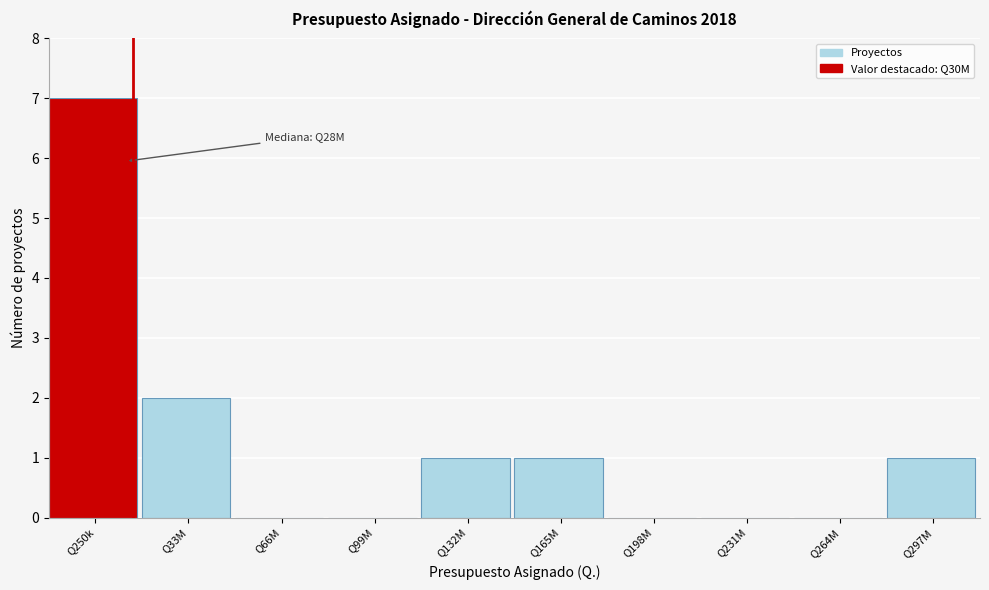

Reading left to right, list all the values displayed in this chart.

Q250k=7	Q33M=2	Q66M=0	Q99M=0	Q132M=1	Q165M=1	Q198M=0	Q231M=0	Q264M=0	Q297M=1